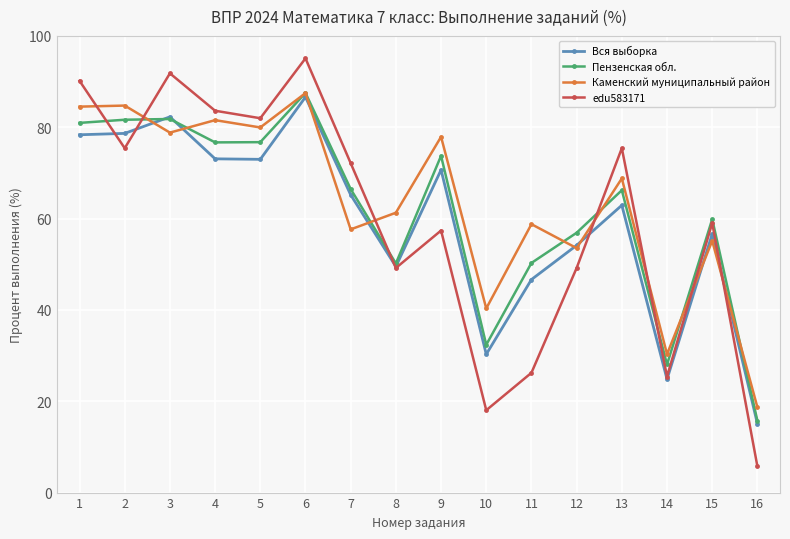

What is the sum of the Вся выборка values at 2 and 13?

141.6